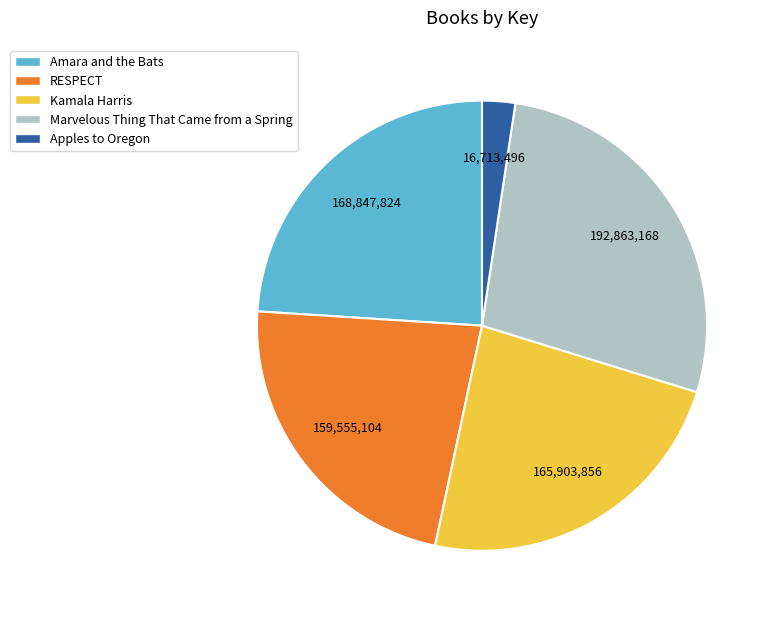

How many slices are in this pie chart?

5